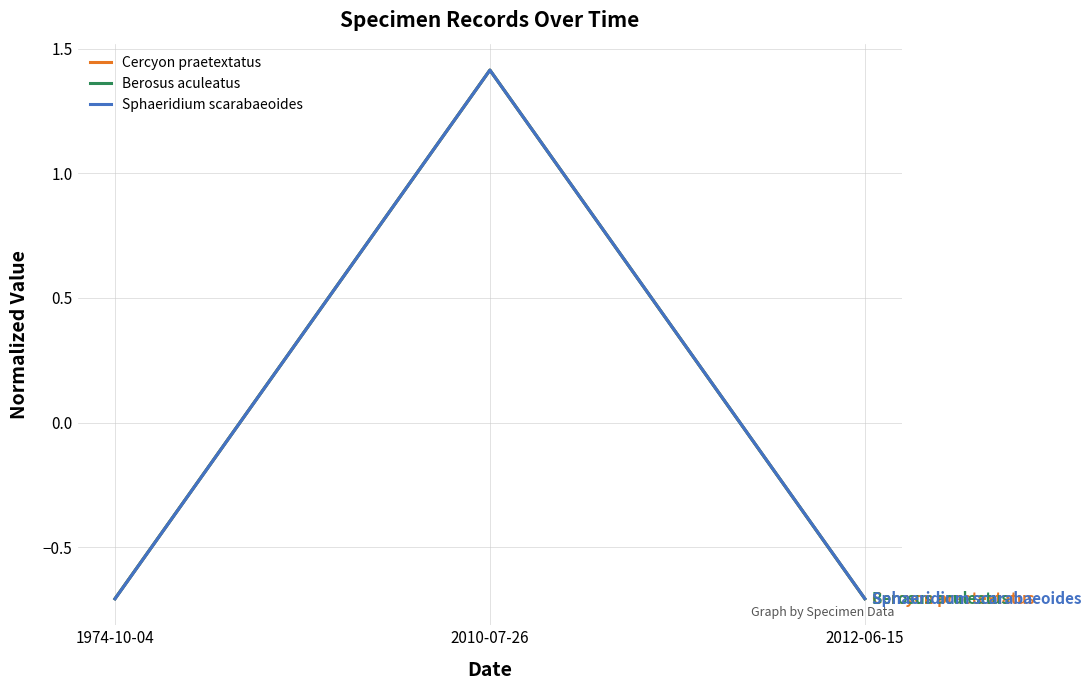

What is the difference between the Sphaeridium scarabaeoides values at 2012-06-15 and 2010-07-26?

2.1